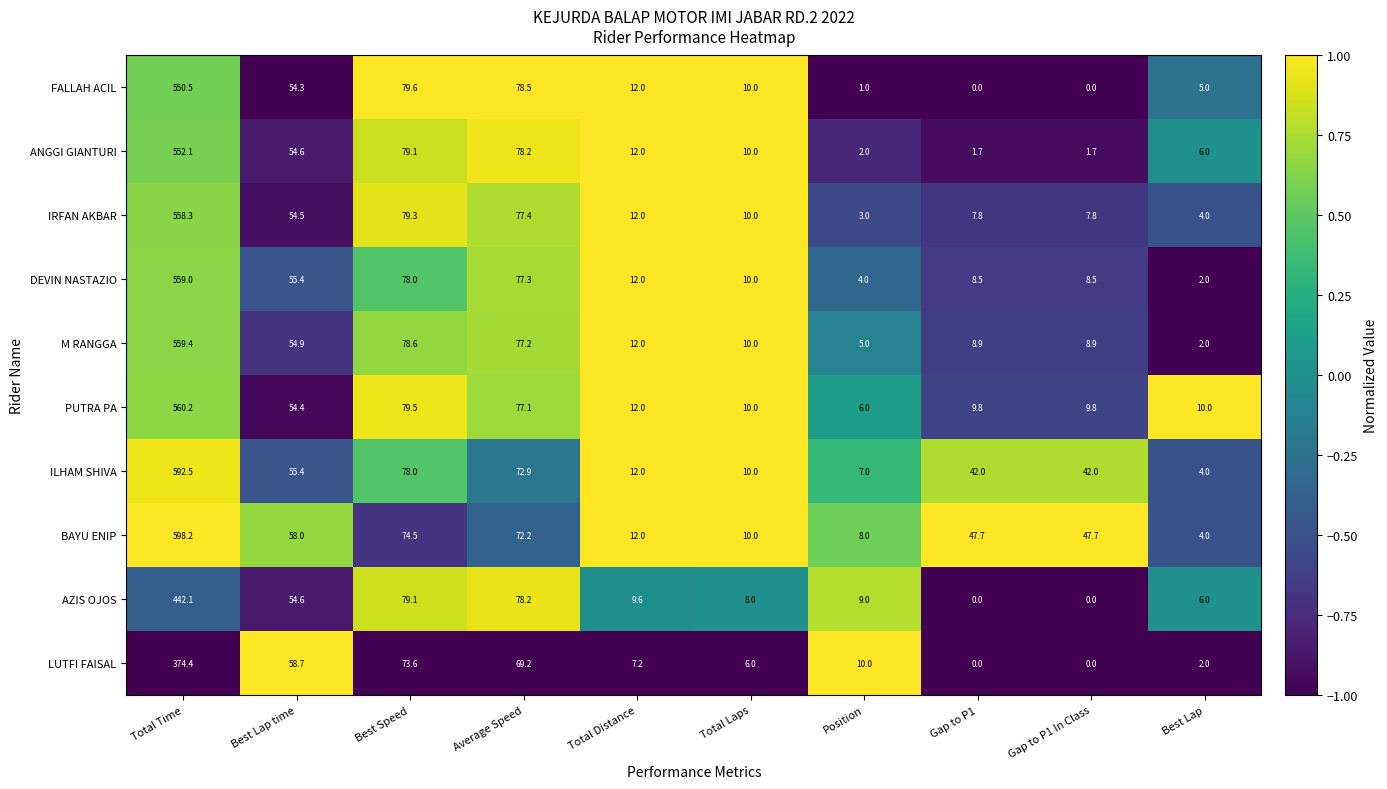

What is the sum of the PUTRA PA values at Average Speed and Best Speed?

156.6